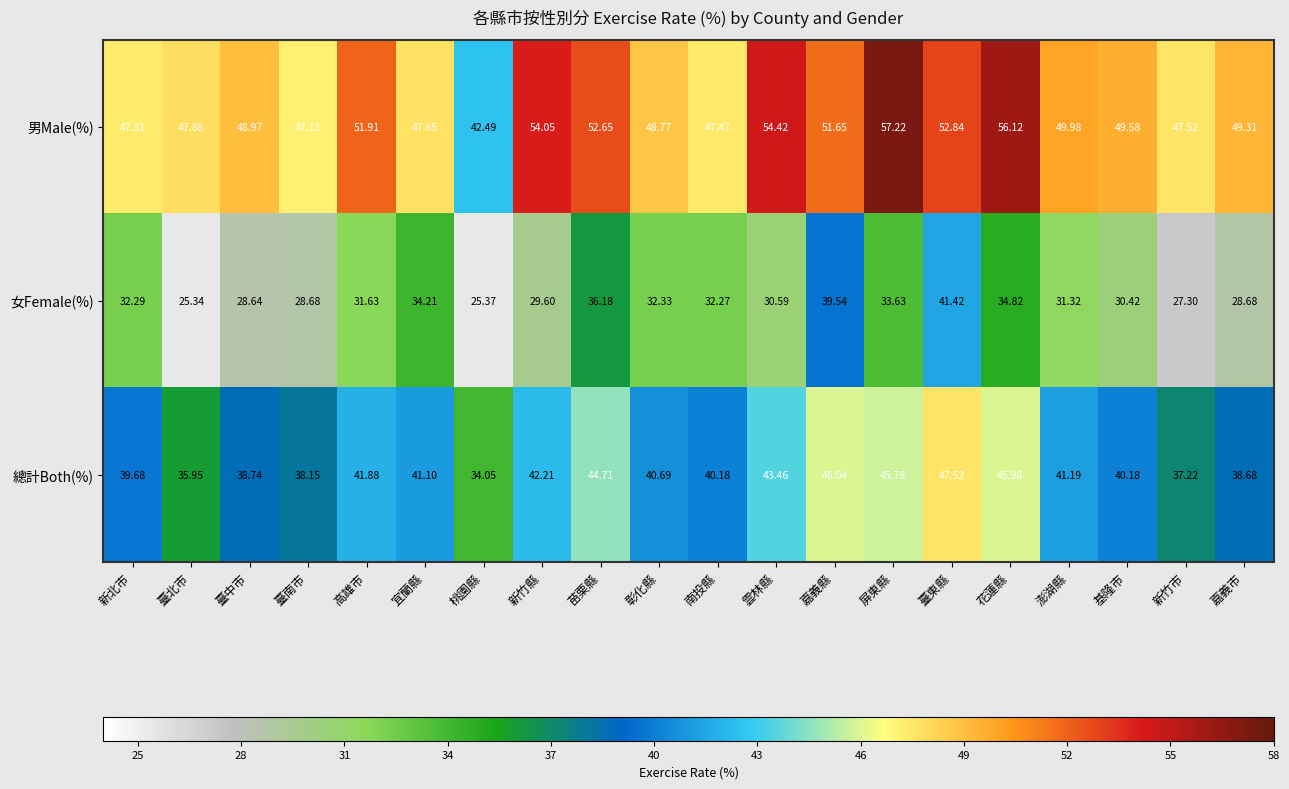

At which label does 女Female(%) first exceed 31?

新北市